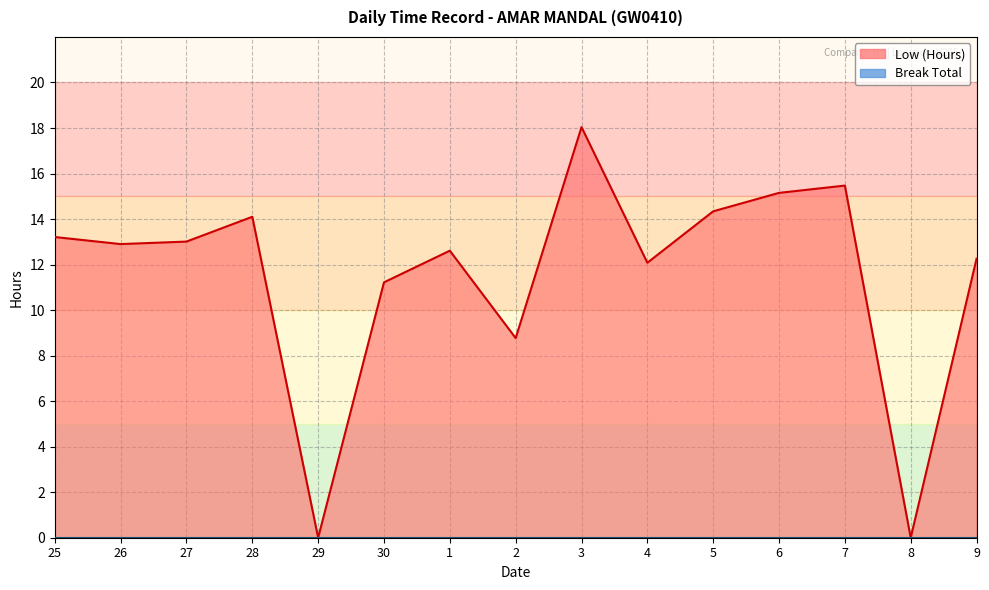

Is it true that the value at 7 is 20.7?

False